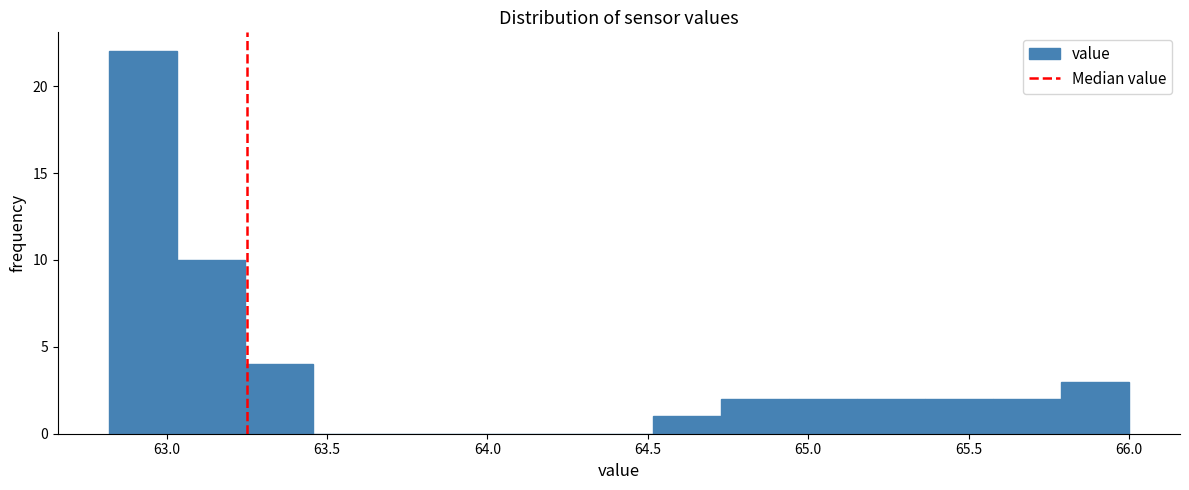

Reading left to right, transcribe this chart: for each bar, give the range it covers on the x-axis and its height. Neither the bar edges nor the heights are printed on the chart, so give them approximately, as read against the axes.

62.80 to 63.05: 22
63.05 to 63.25: 10
63.25 to 63.45: 4
63.45 to 63.65: 0
63.65 to 63.90: 0
63.90 to 64.10: 0
64.10 to 64.30: 0
64.30 to 64.50: 0
64.50 to 64.75: 1
64.75 to 64.95: 2
64.95 to 65.15: 2
65.15 to 65.35: 2
65.35 to 65.60: 2
65.60 to 65.80: 2
65.80 to 66.00: 3